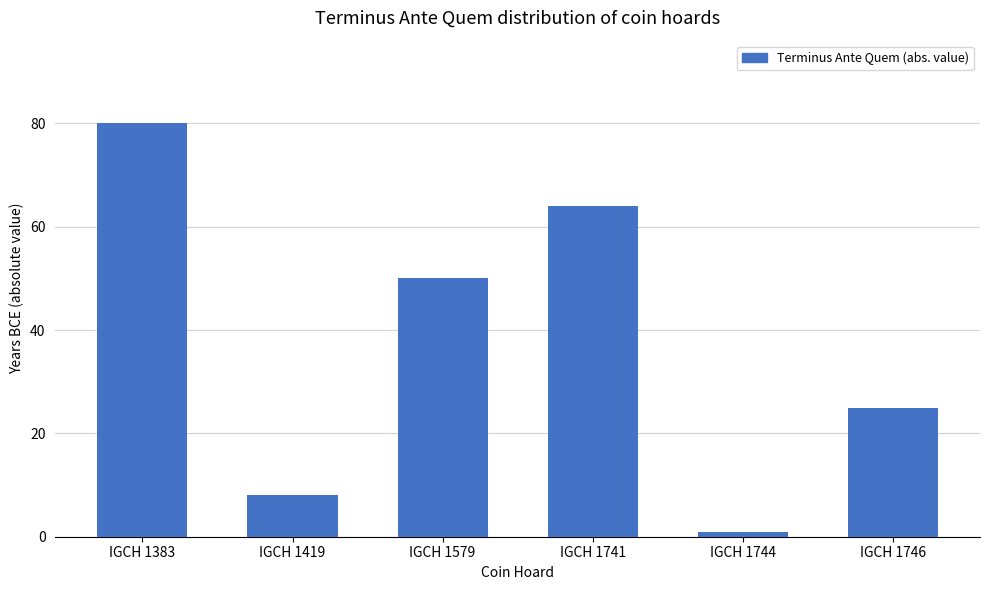

True or false: the data shows 64 at IGCH 1741.

True